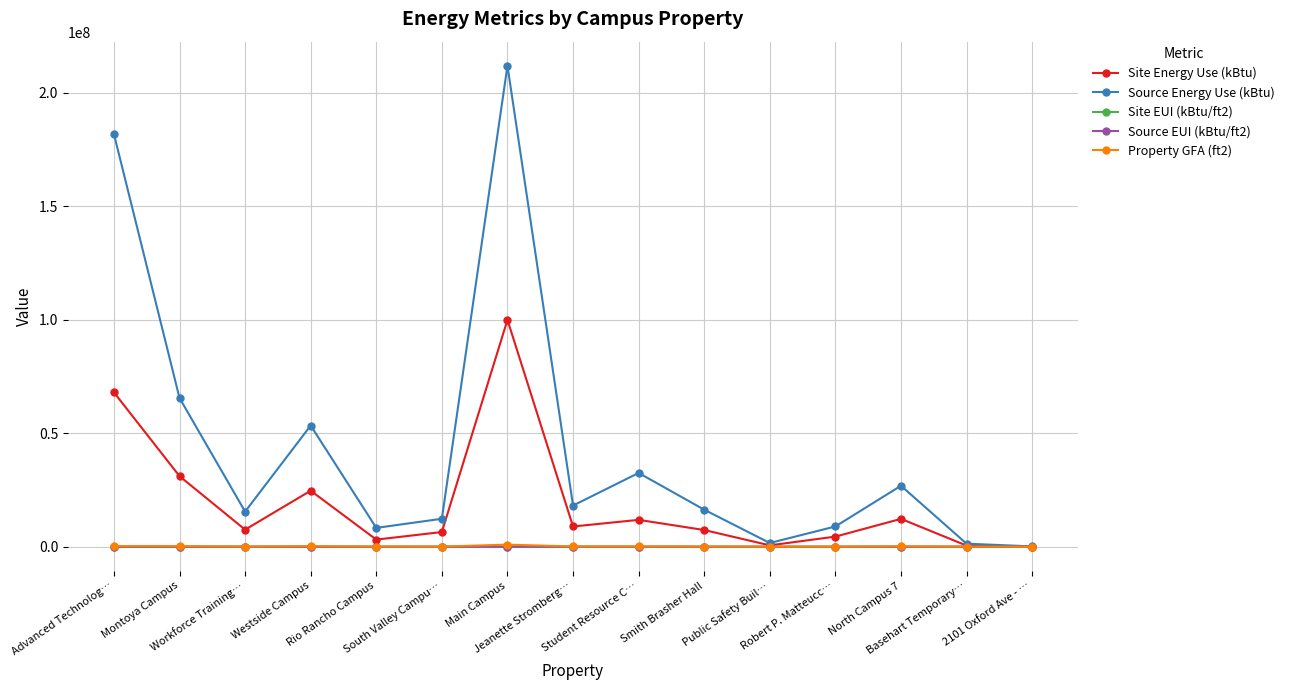

What are all the series names shown in the legend?

Site Energy Use (kBtu), Source Energy Use (kBtu), Site EUI (kBtu/ft2), Source EUI (kBtu/ft2), Property GFA (ft2)